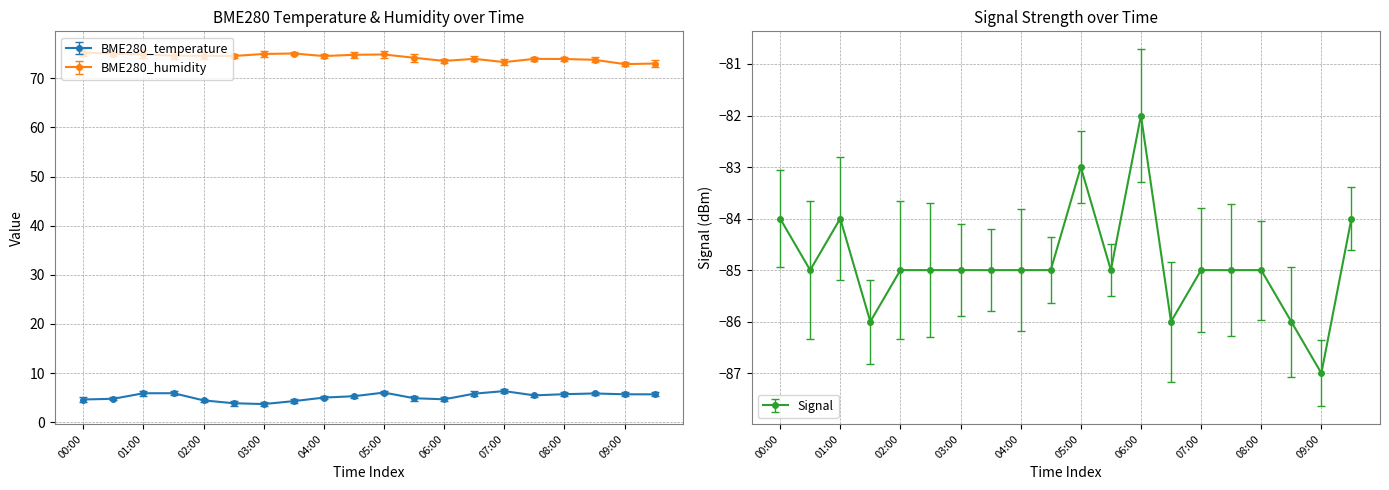

Is the value of BME280_temperature at 07:00 greater than the value of Signal at 03:30?

Yes